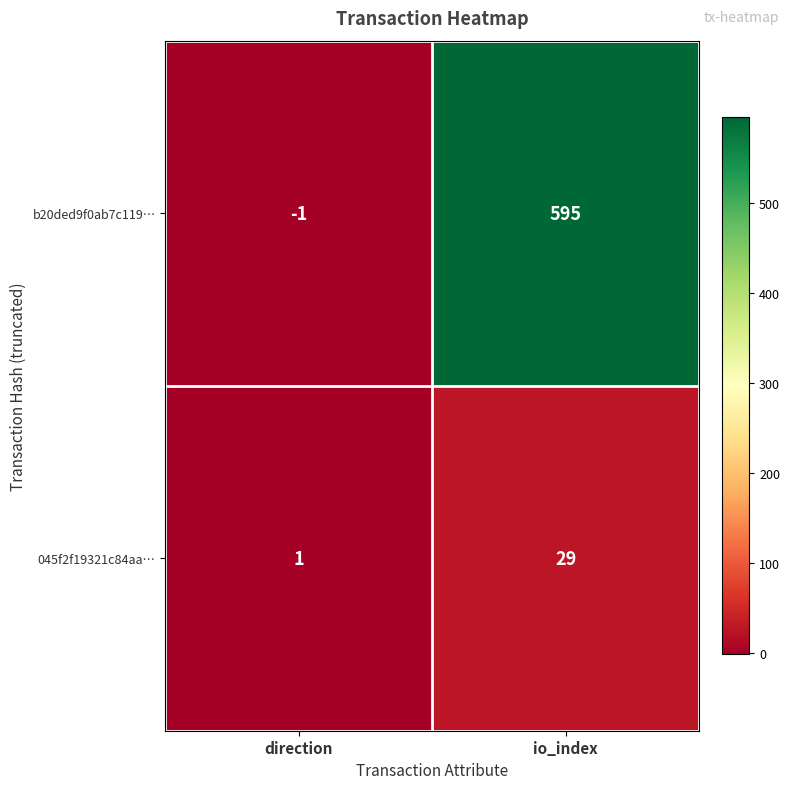

Rank the series by their maximum value, from highest to lowest.

b20ded9f0ab7c119…, 045f2f19321c84aa…